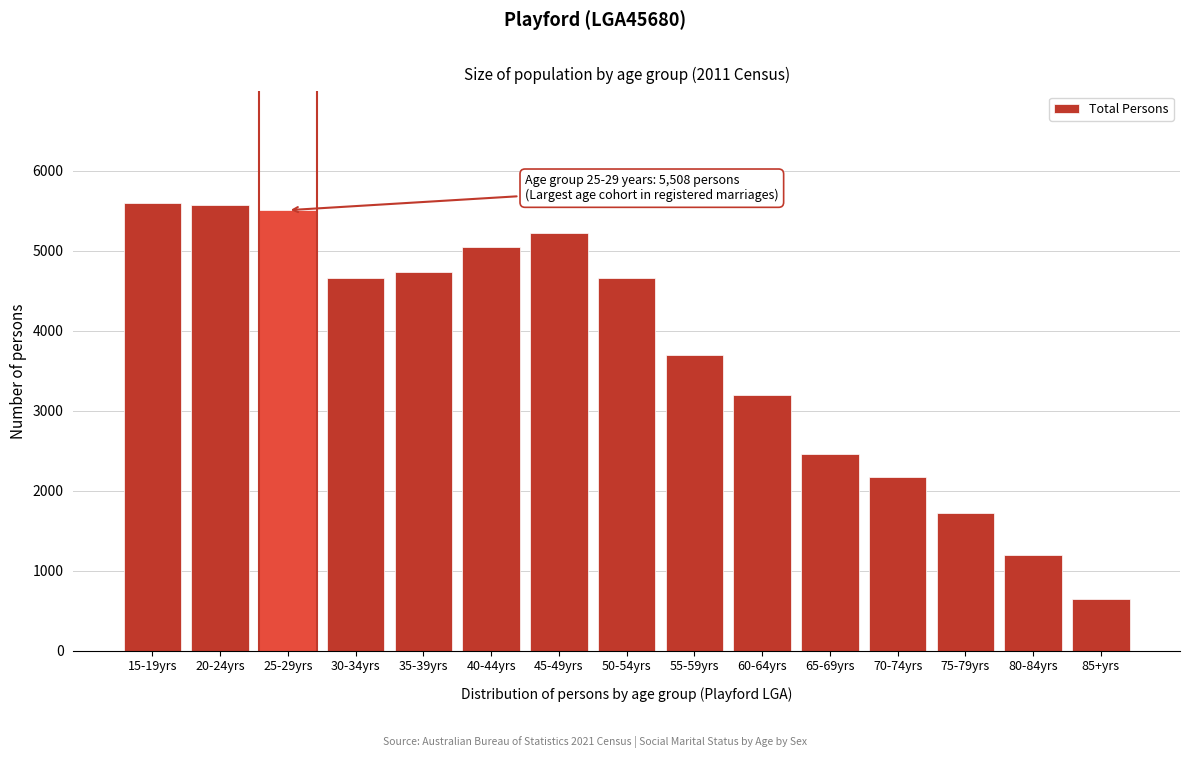

What is the difference between the maximum and second lowest values?

4394